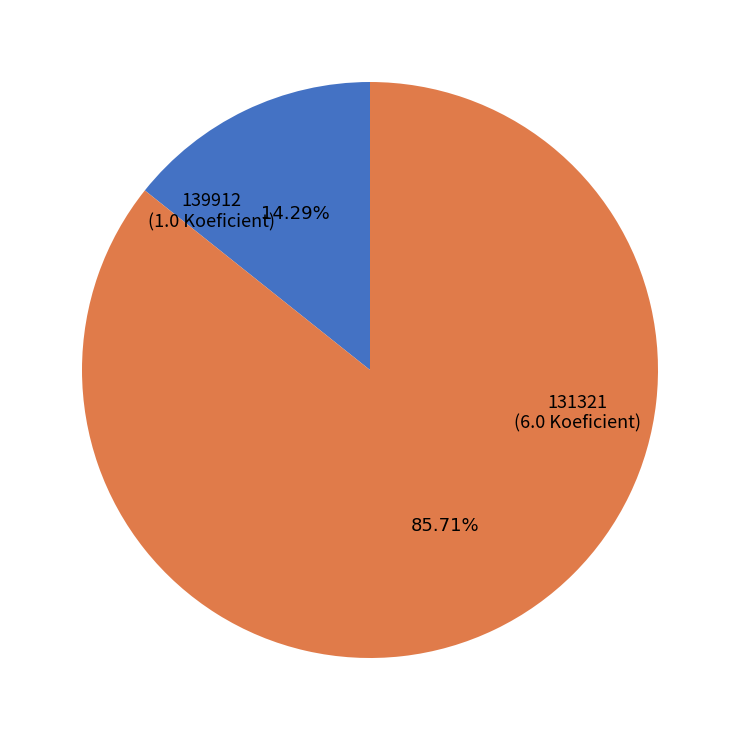

To the nearest percent, what is the average slice percentage?

50%